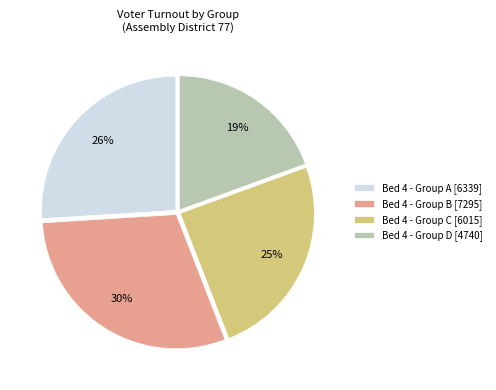

Is there any slice that represents more than half of the pie?

No